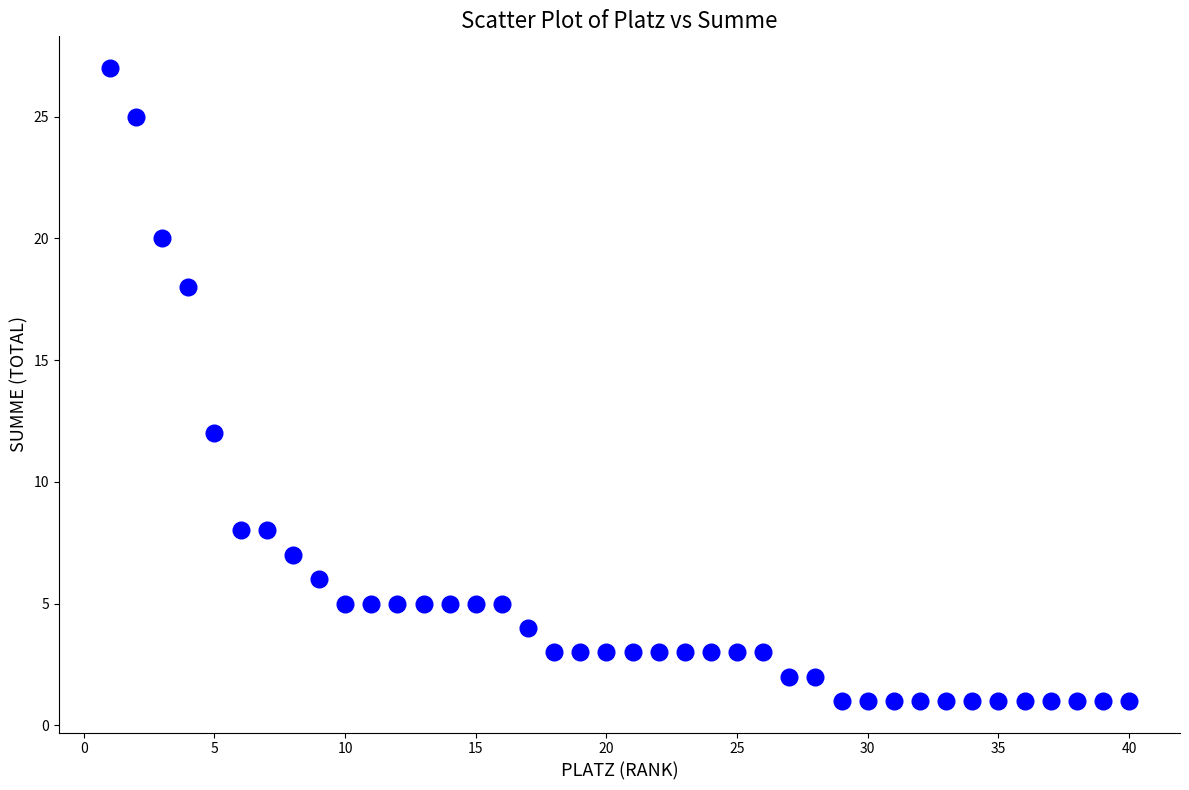

What Y value in the scatter plot is closest to 14?

12